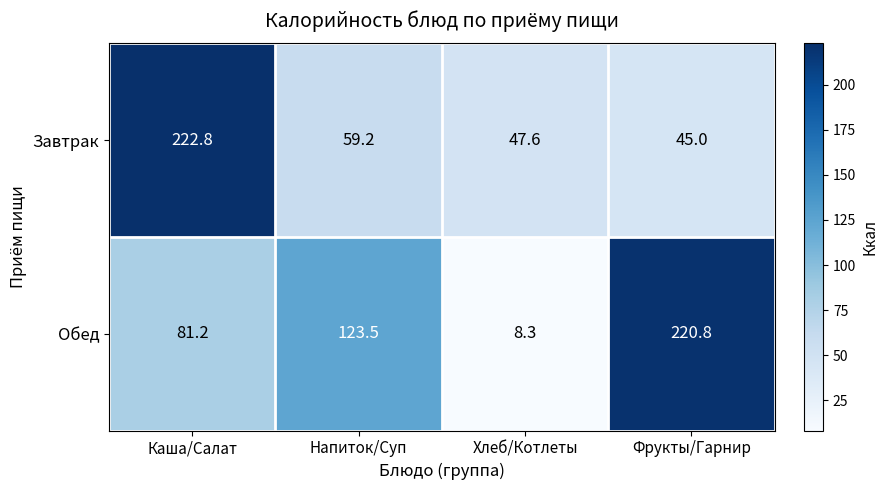

What is the difference between the highest and lowest values at Хлеб/Котлеты?

39.3